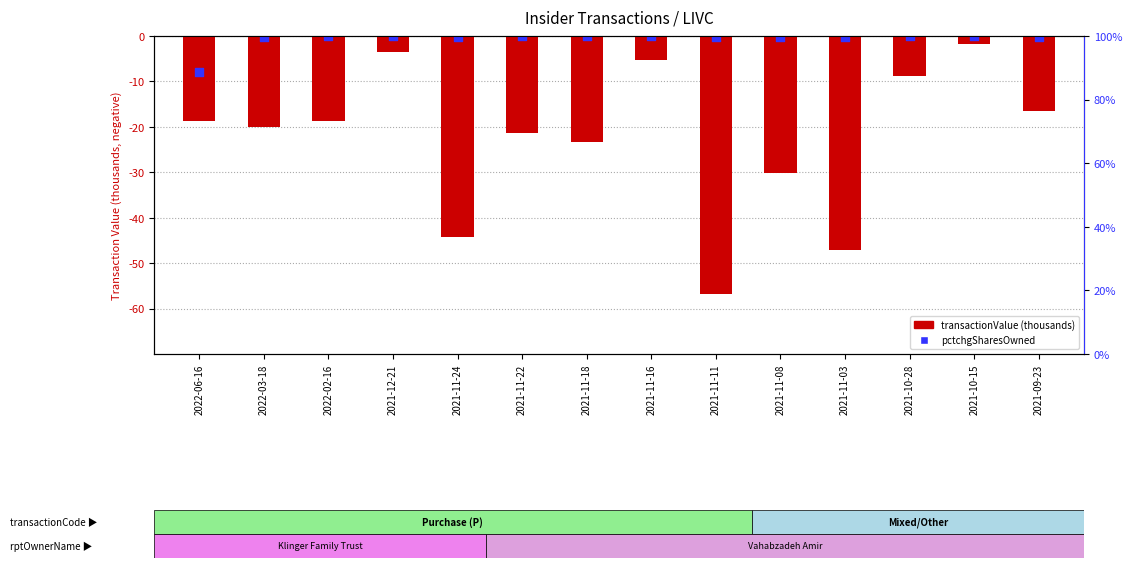

Which series reaches the maximum Y coordinate?

pctchgSharesOwned